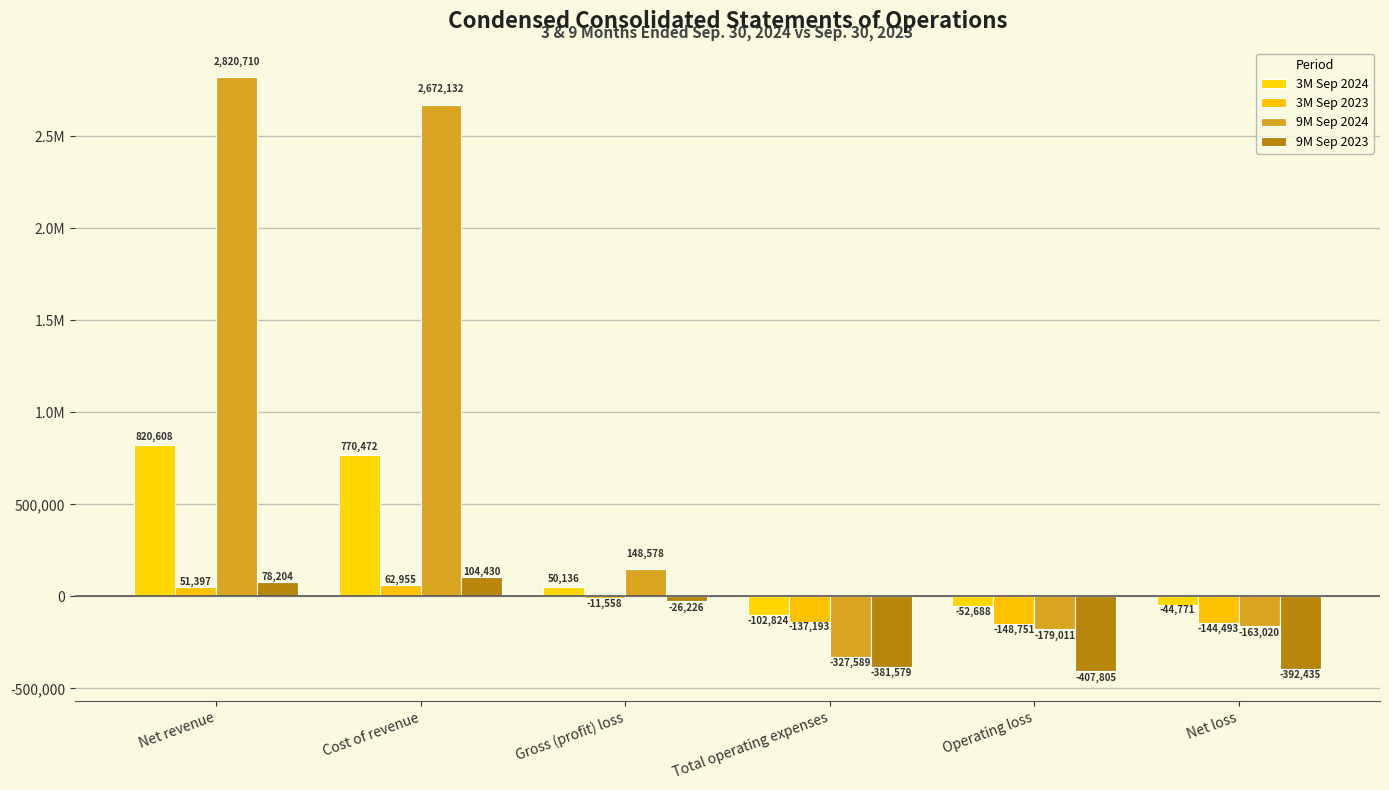

What is the total value across all series at Gross (profit) loss?

160930